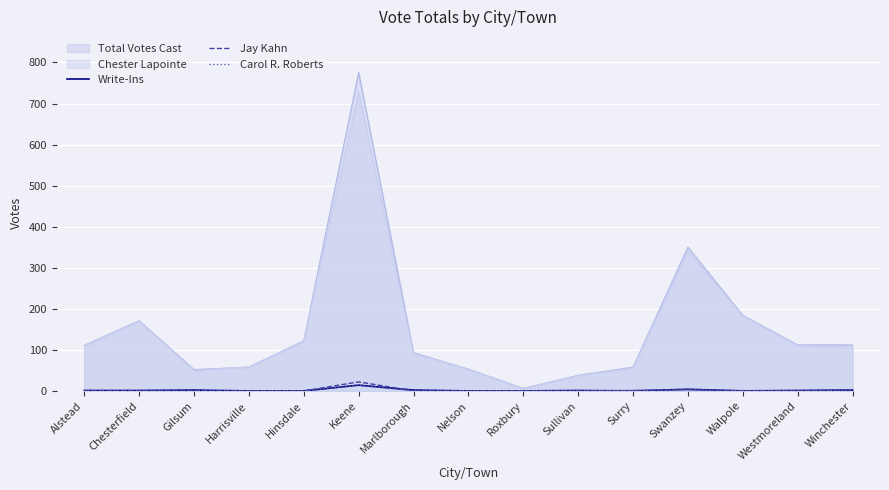

What is the spread (max minus min) of values at Swanzey?

347